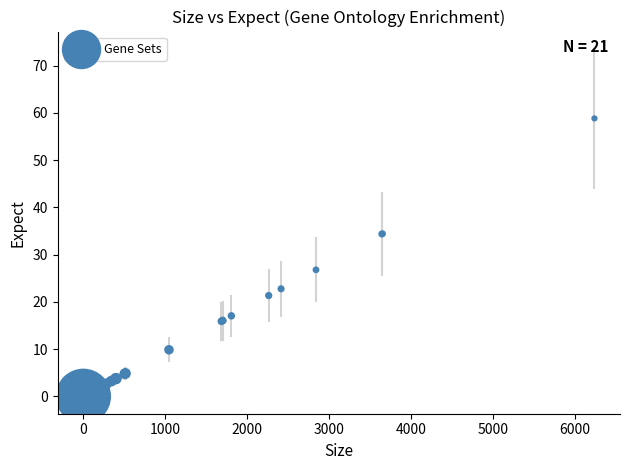

What Y value in the scatter plot is closest to 29?

26.8